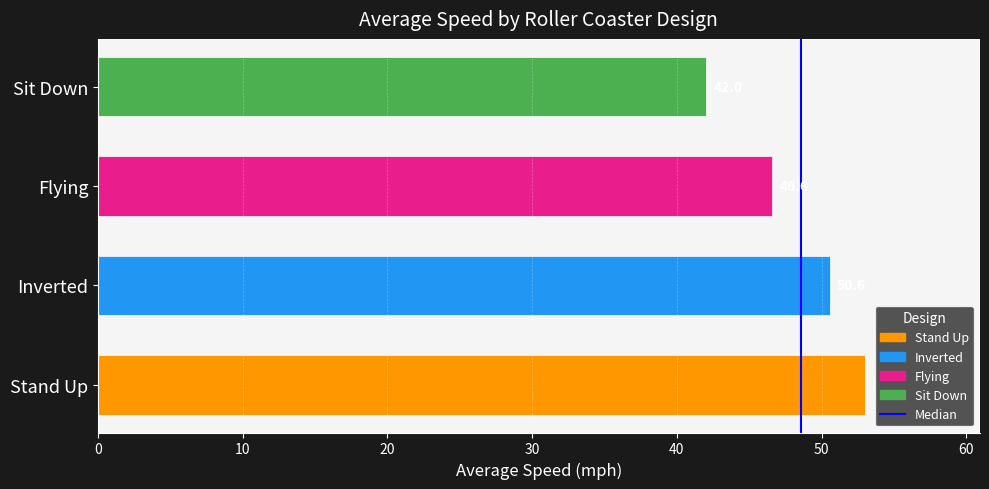

List the labels in order of value, largest first.

Stand Up, Inverted, Flying, Sit Down